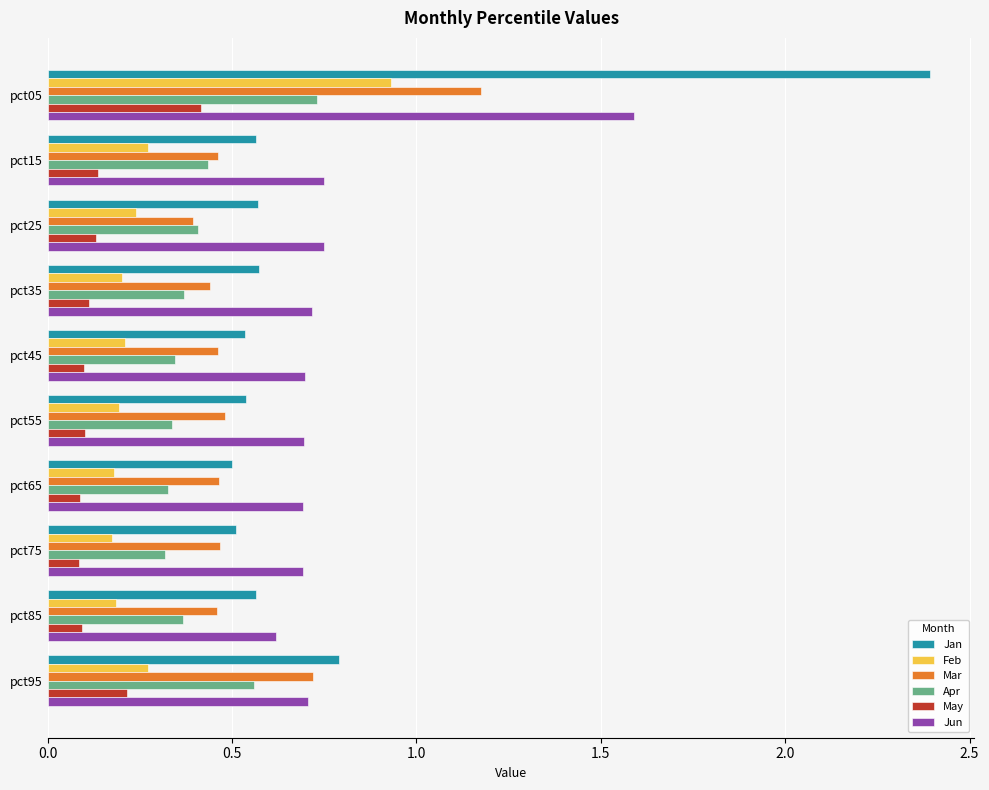

What is the difference between the maximum and minimum values in the Jun series?

1.0